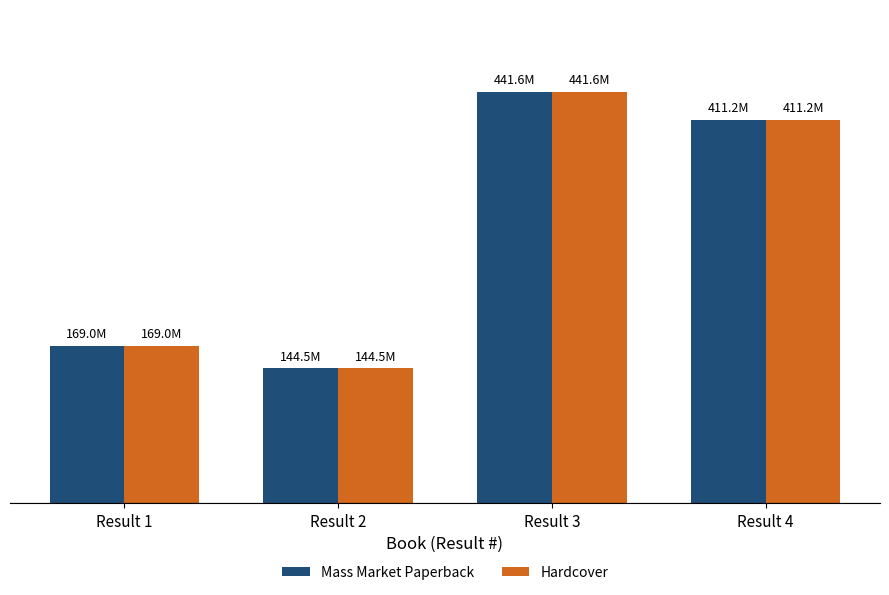

Which series has the largest range (max minus min)?

Mass Market Paperback